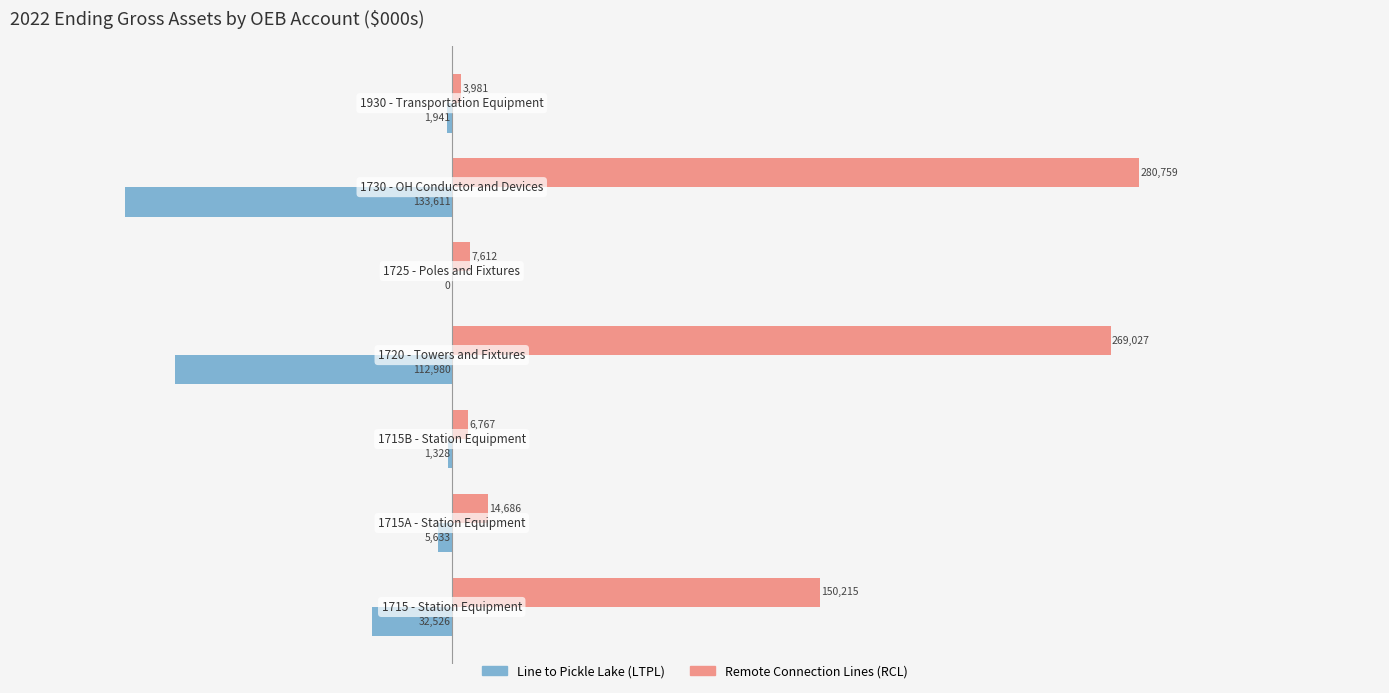

Which series has the largest total across all categories?

Remote Connection Lines (RCL)